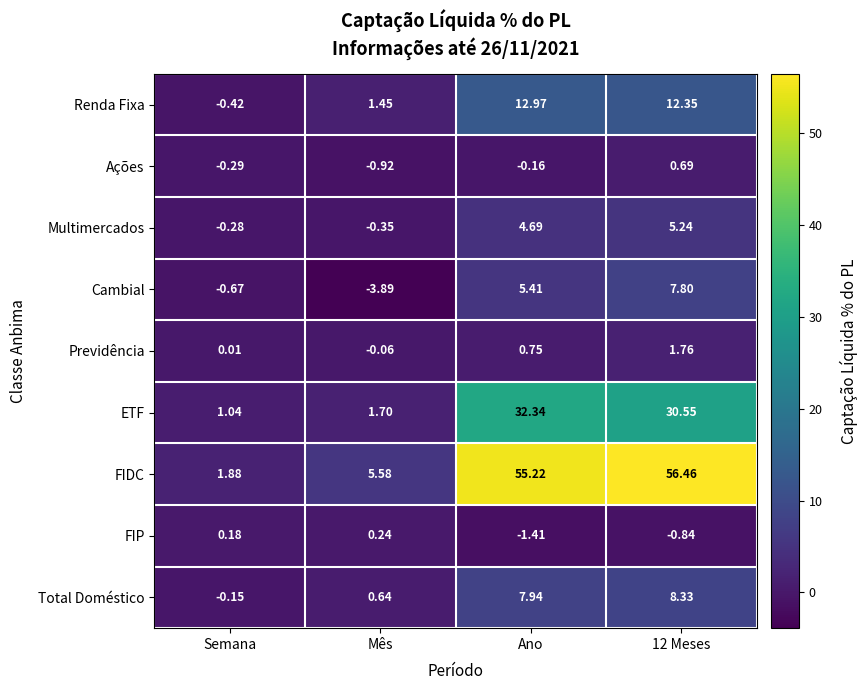

Which series has the largest total across all categories?

FIDC